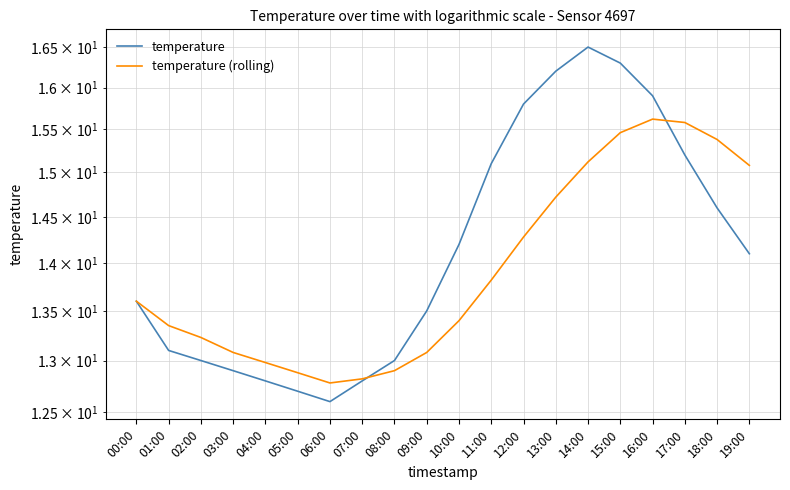

Rank the categories by temperature (rolling) value from lowest to highest.

06:00, 07:00, 05:00, 08:00, 04:00, 03:00, 09:00, 02:00, 01:00, 10:00, 00:00, 11:00, 12:00, 13:00, 19:00, 14:00, 18:00, 15:00, 17:00, 16:00